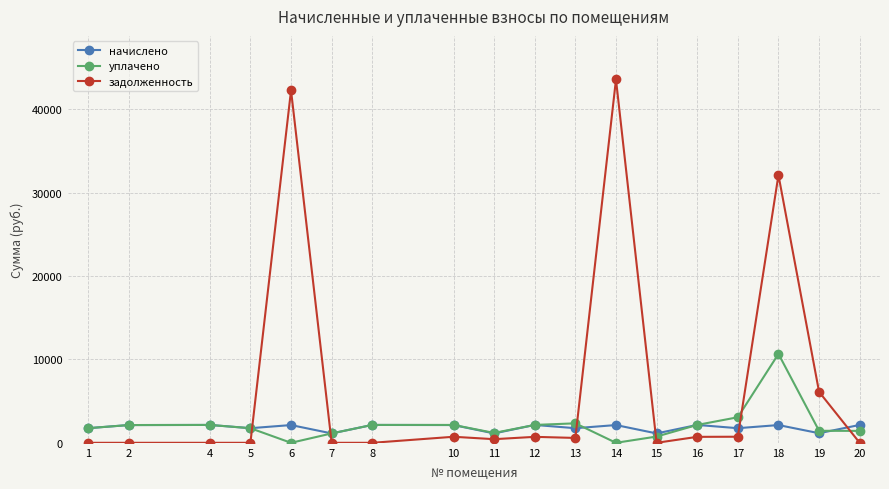

What is the difference between the highest and lowest values at 19?

4957.3